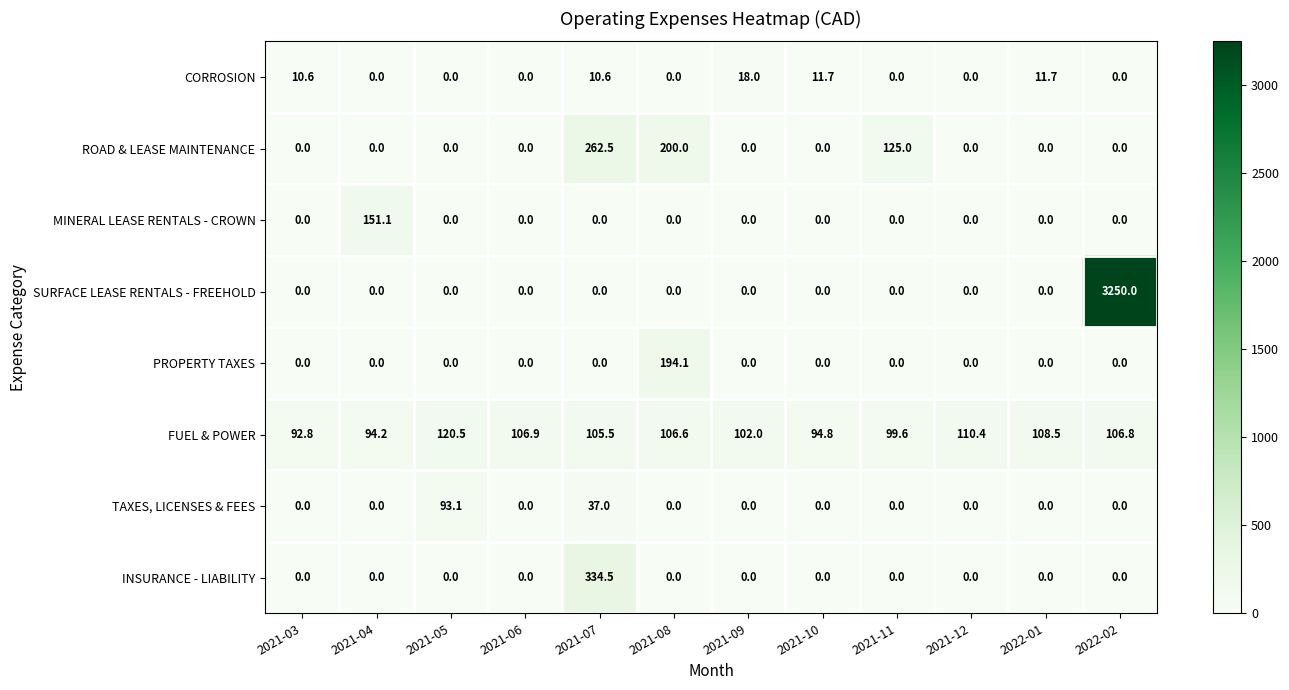

What is the difference between the highest and lowest values at 2021-11?

125.0